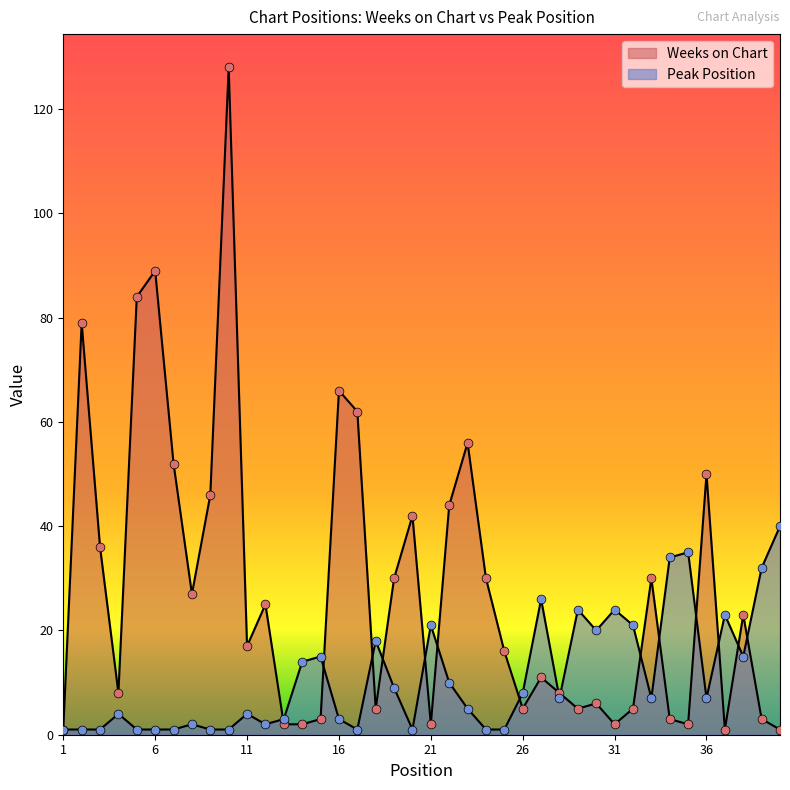

At which category is the sum across all series the highest?

10